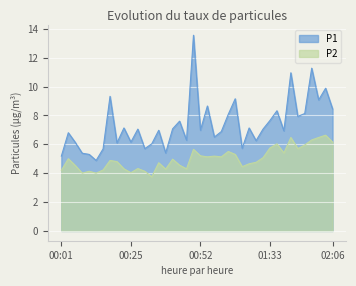

Which series has the largest range (max minus min)?

P1